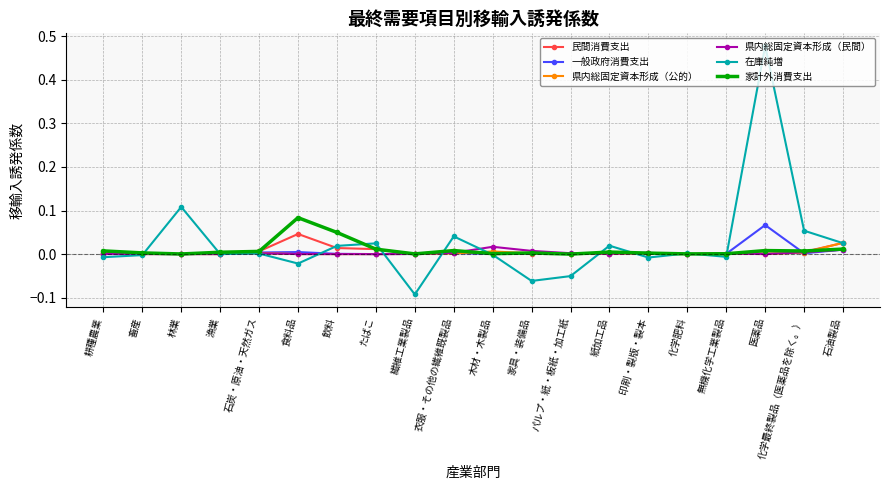

True or false: 家計外消費支出 has more than 1 interior local peaks.

True